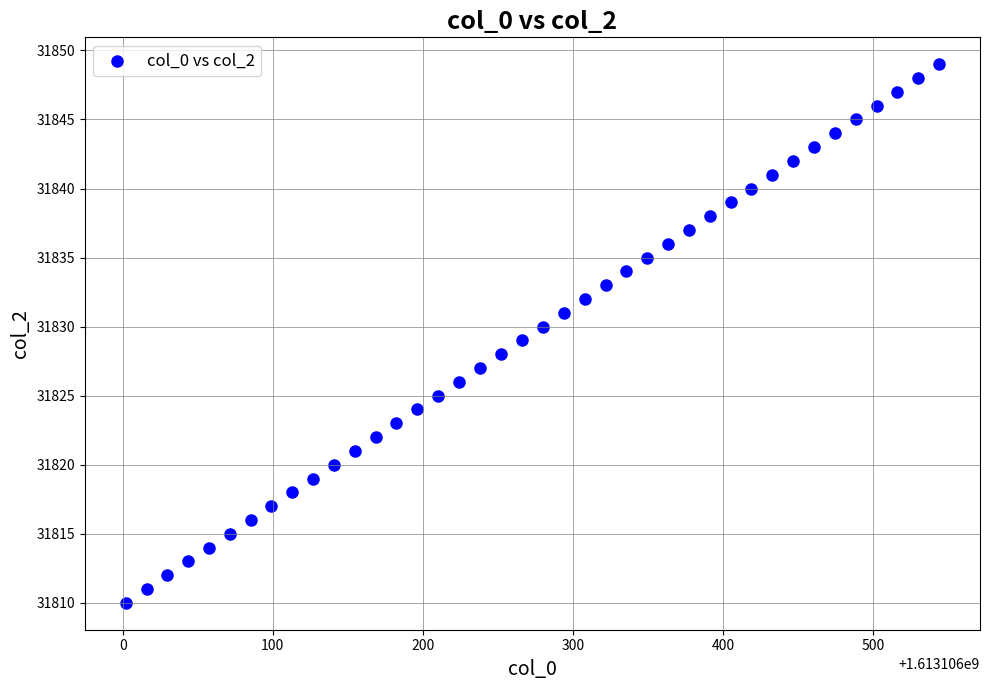

What is the range of Y values (max minus min)?

39